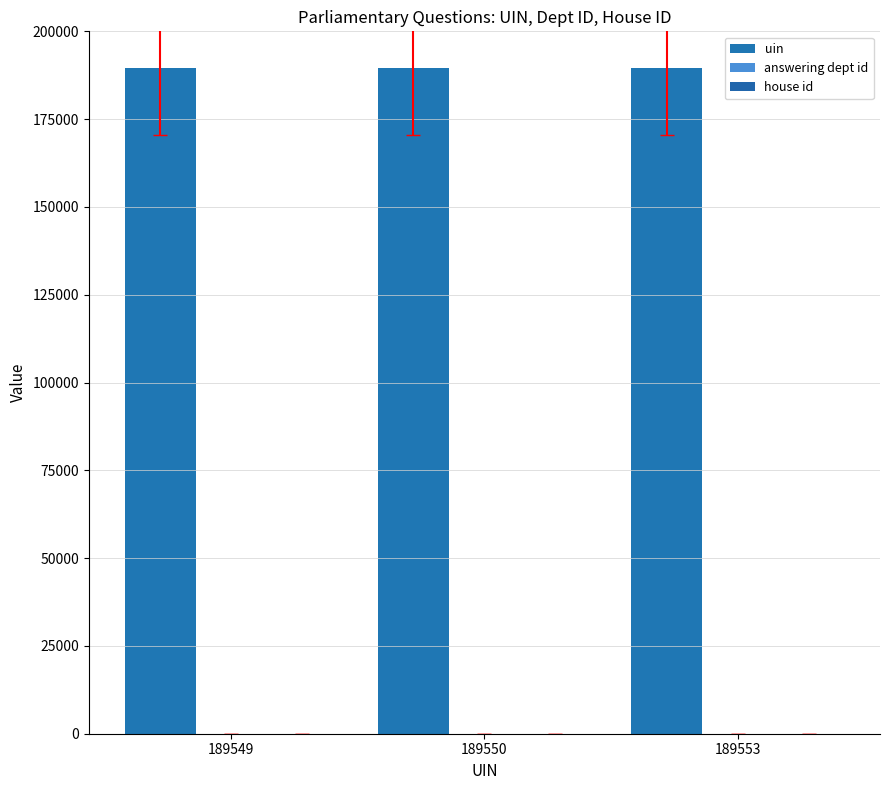

Count the number of categories in the chart.

3